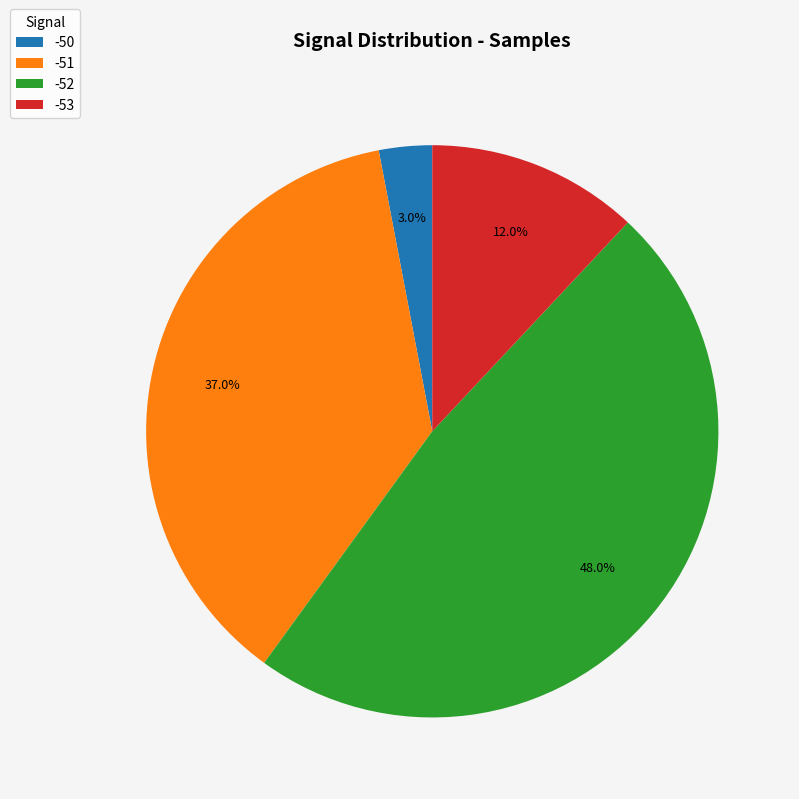

What is the ratio of the value at -52 to the value at -51?

1.3